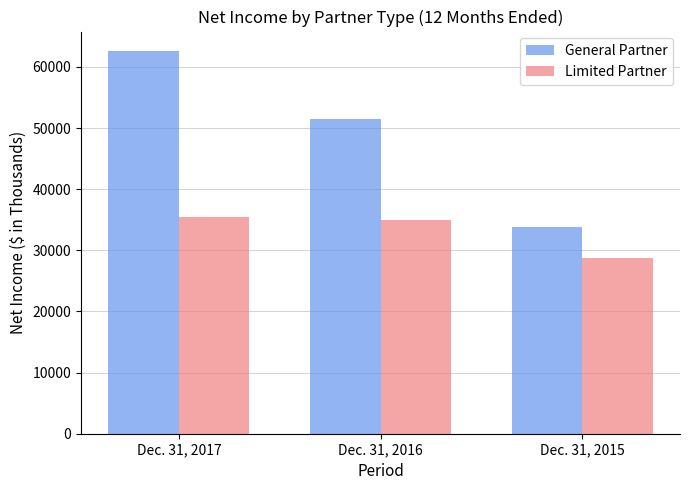

What are all the series names shown in the legend?

General Partner, Limited Partner